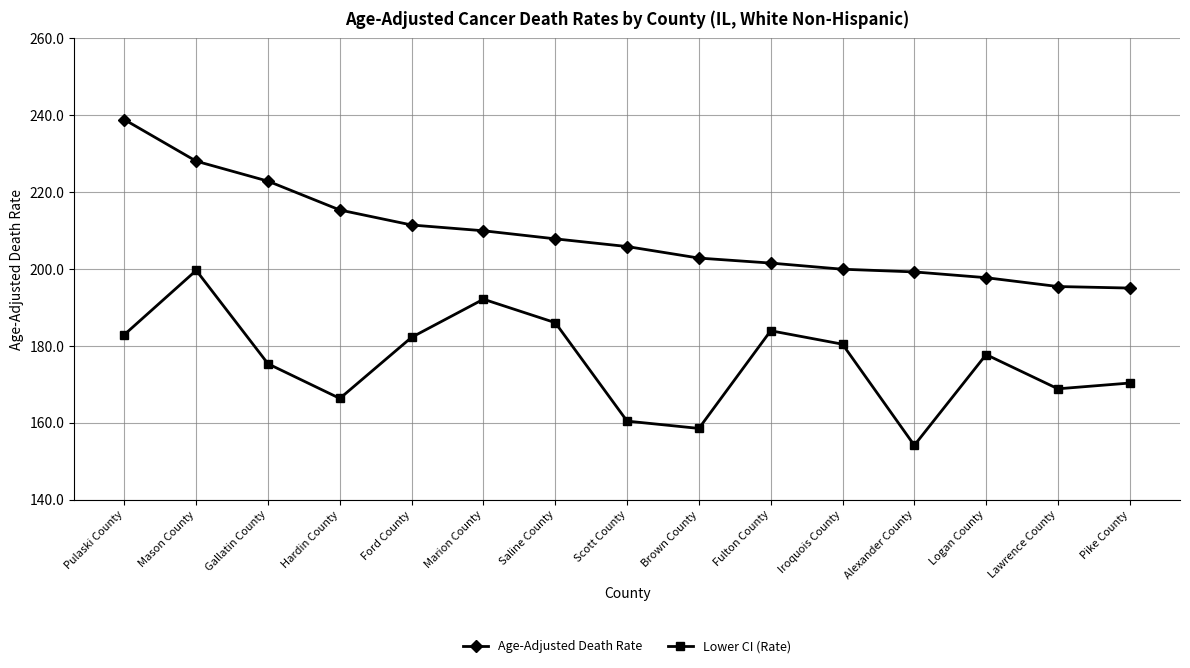

Where is the first local maximum for Lower CI (Rate)?

Mason County